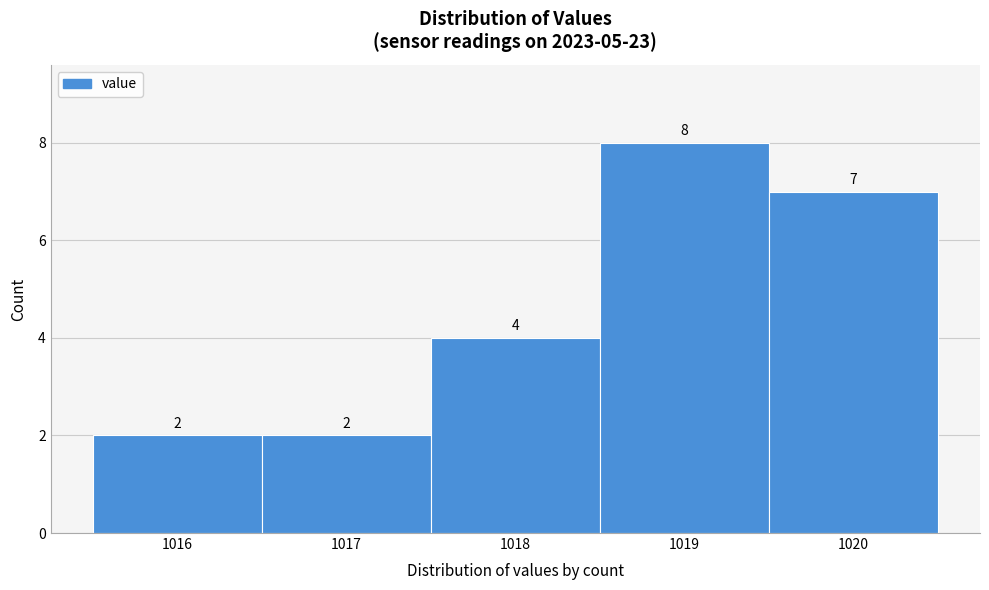

How tall is the bar that spans 1016.5 to 1017.5 on the x-axis?

2